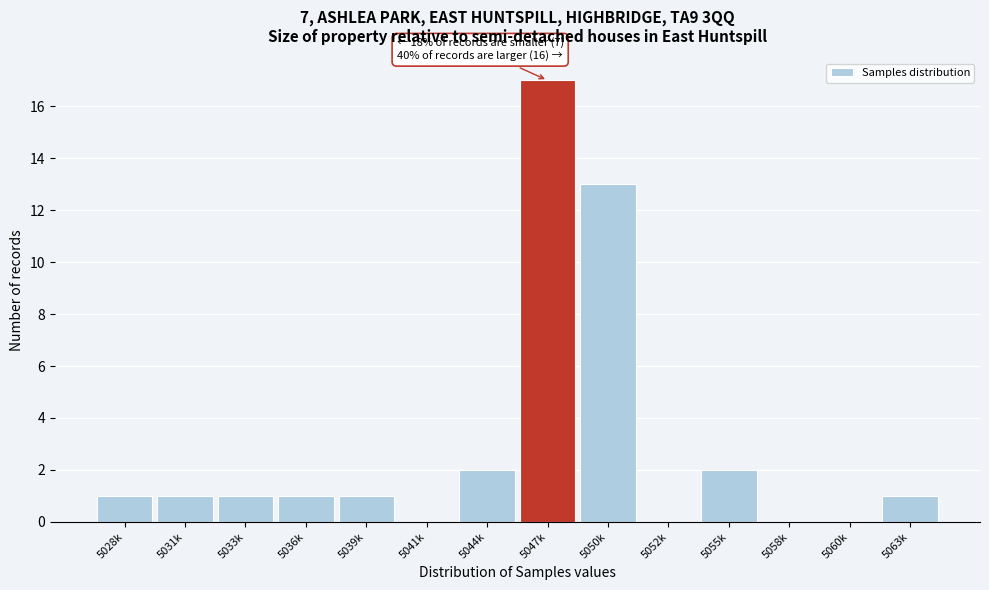

Reading left to right, extract all data points from this chart.

5028k=1	5031k=1	5033k=1	5036k=1	5039k=1	5041k=0	5044k=2	5047k=17	5050k=13	5052k=0	5055k=2	5058k=0	5060k=0	5063k=1